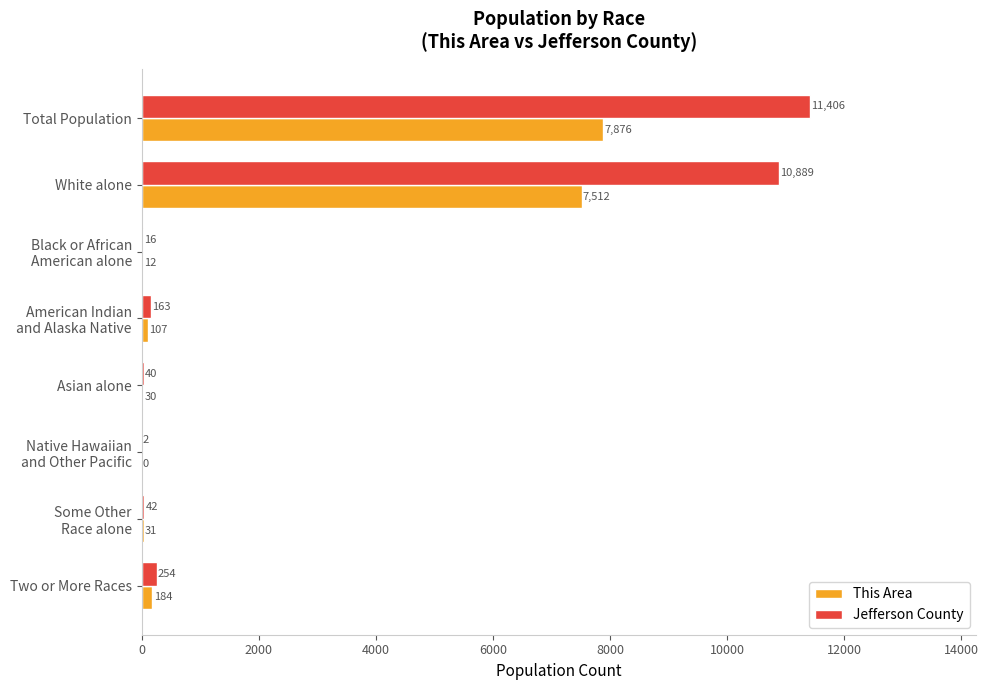

What is the highest value of the Jefferson County series?

11406